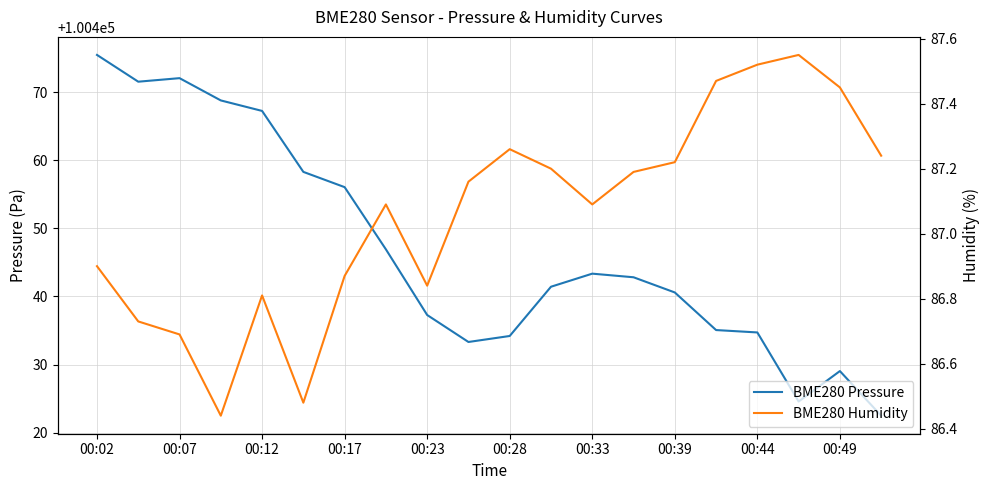

How many values in the BME280 Pressure series exceed 100442?

10